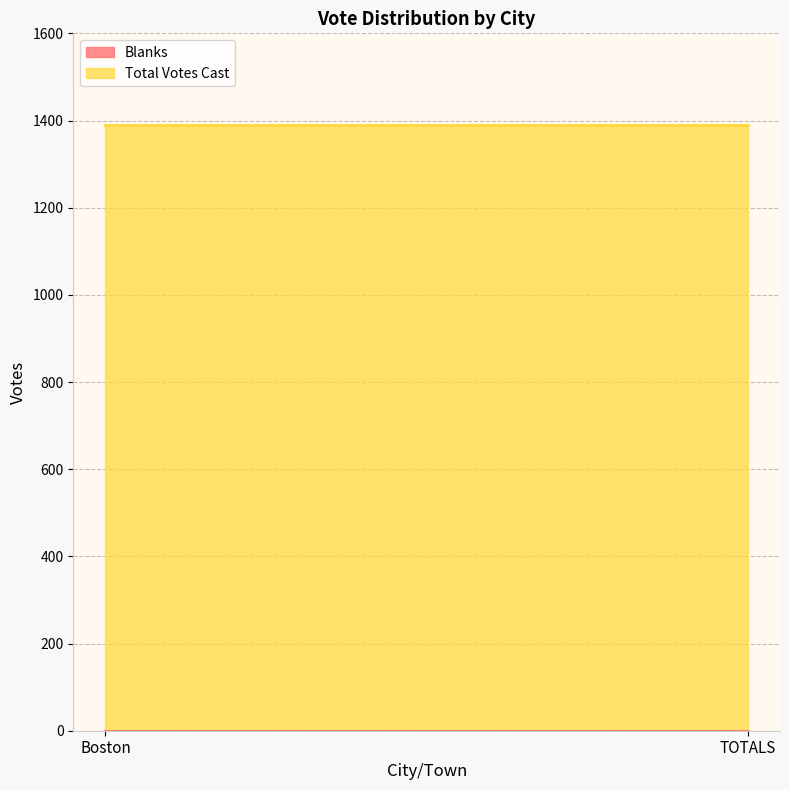

The Total Votes Cast series shows 2429 at Boston. True or false?

False